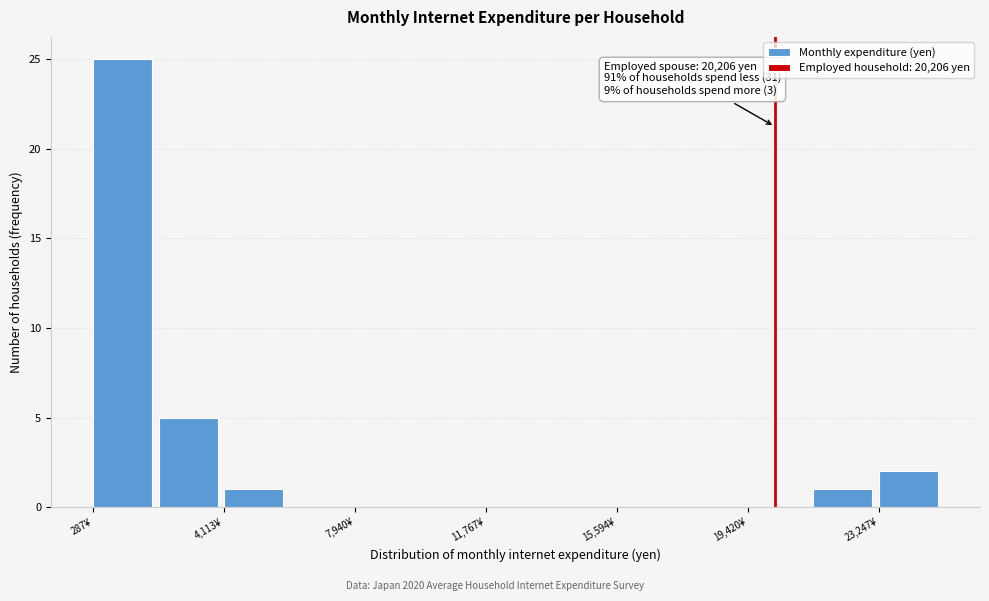

Around what value on the x-axis is the tallest bar? Give the approximate position of its centre, as read against the axis.

1000